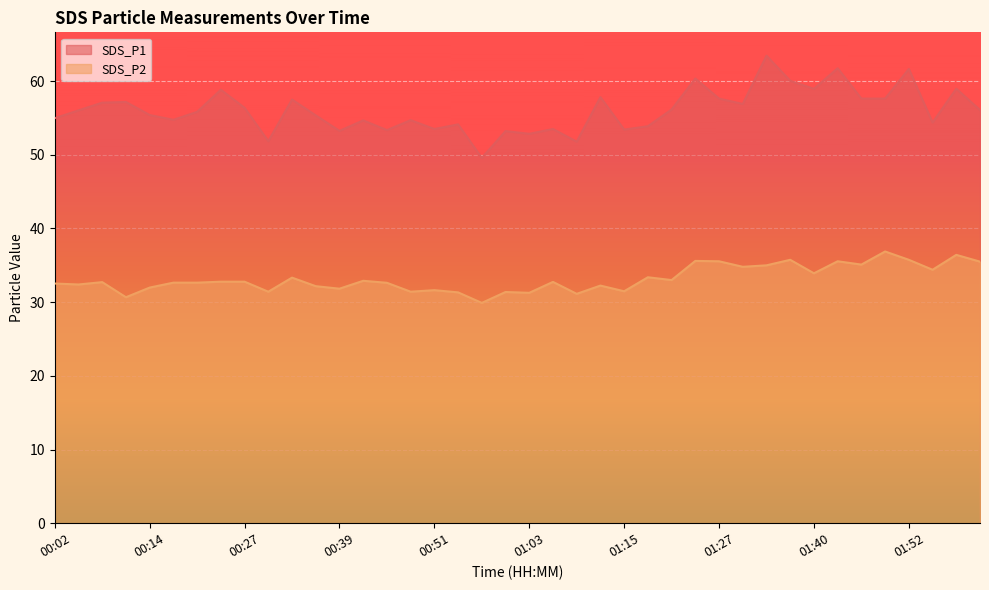

What is the total value across all series at 01:46?

92.7